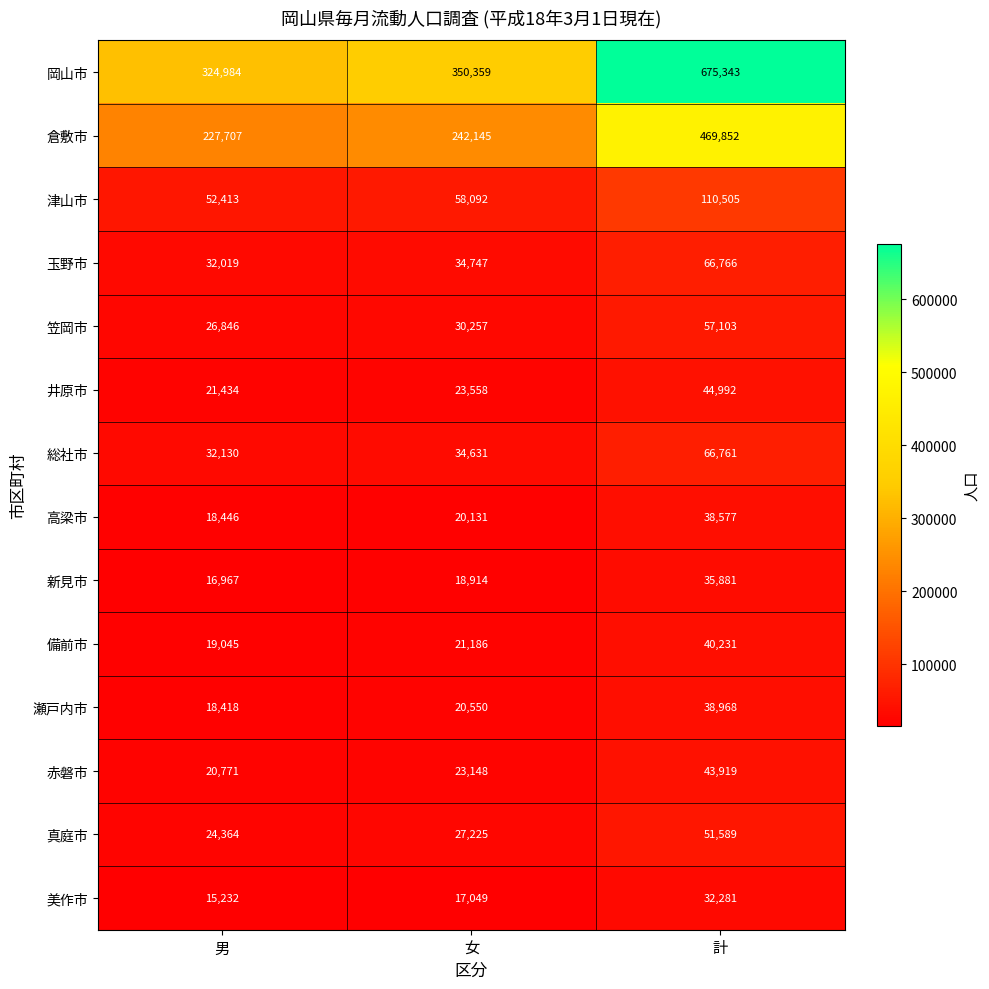

Is it true that 真庭市 equals 88472 at 計?

False